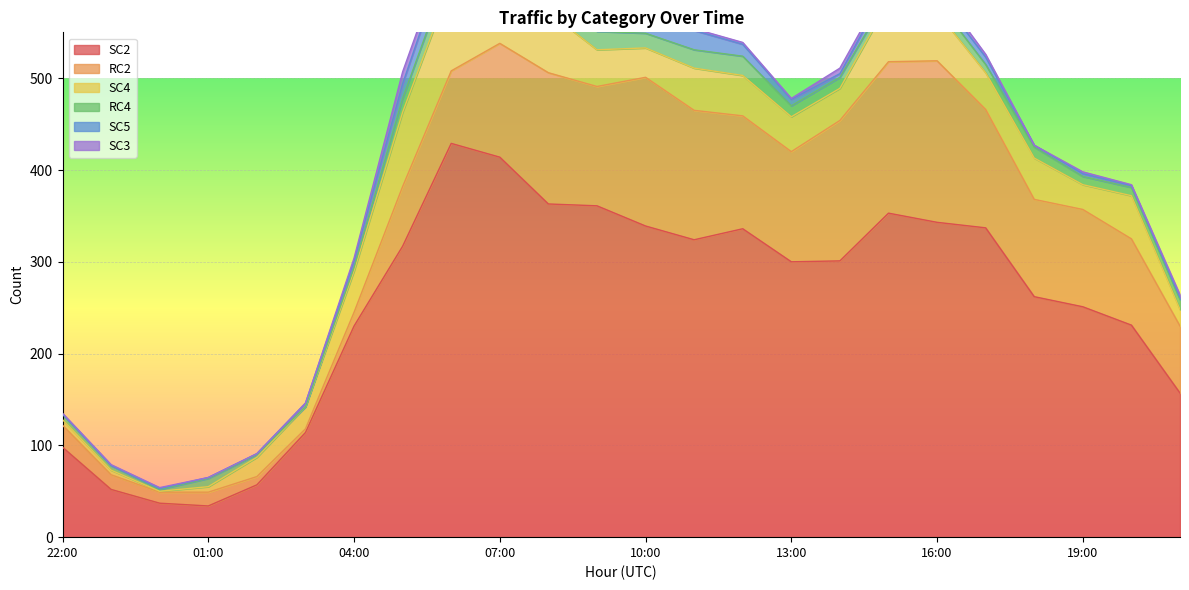

At which label does SC4 first exceed 40?

2023-07-19T04:00:00Z